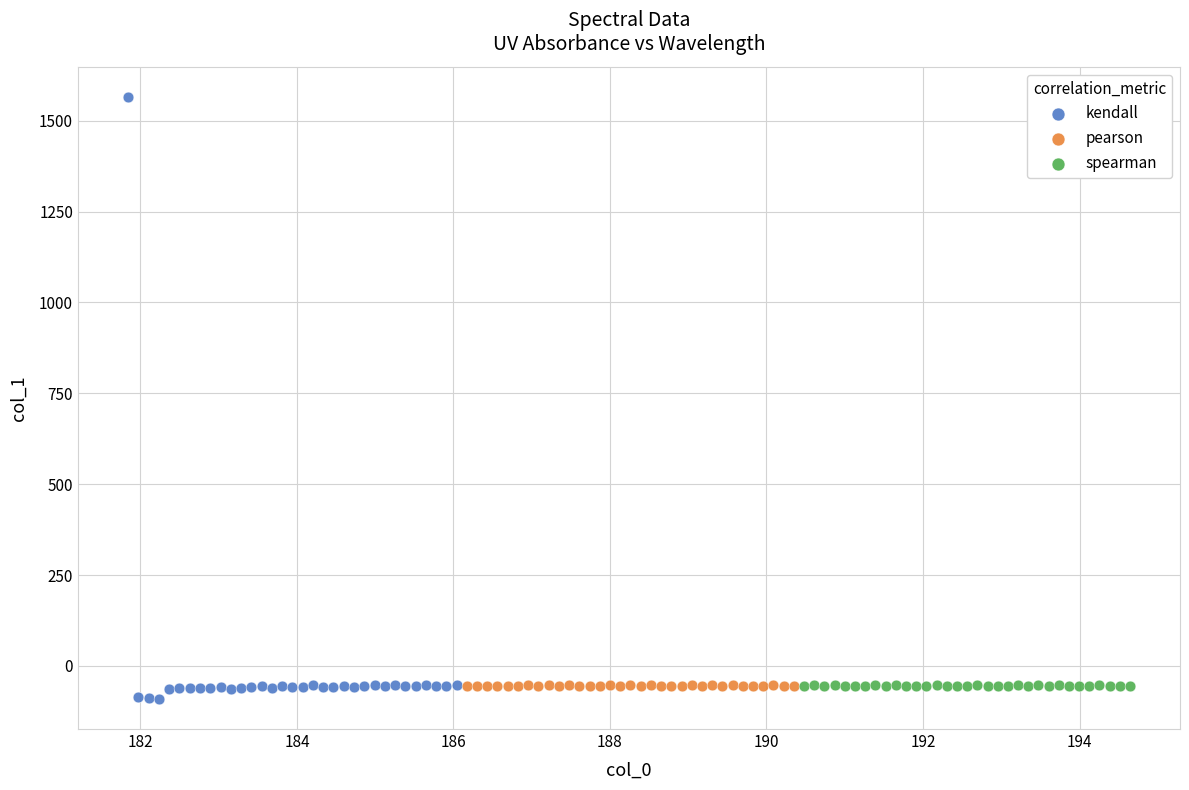

Which series has the largest Y range (max minus min)?

kendall